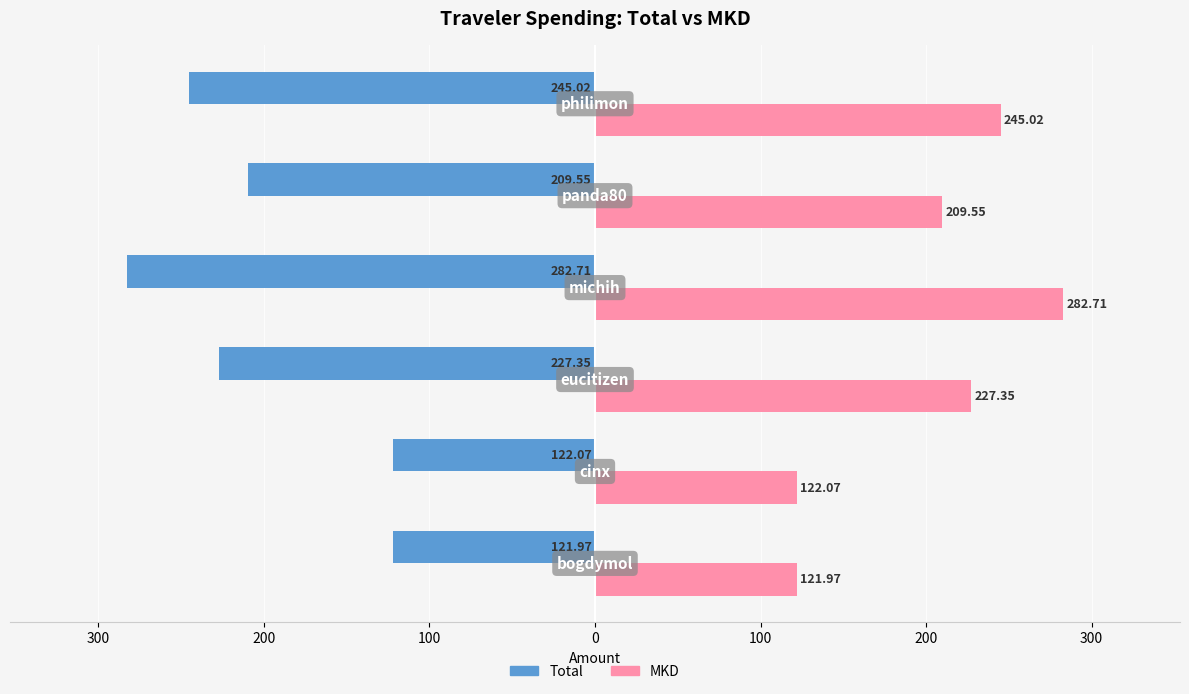

What are all the series names shown in the legend?

Total, MKD